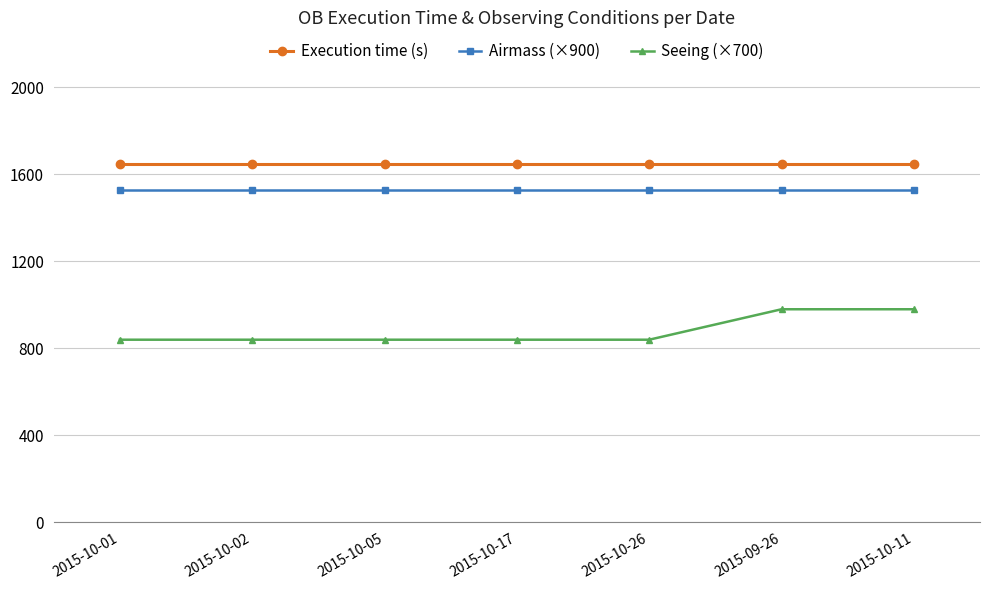

Reading left to right, what are all the values shown in this chart?

Execution time (s): 1649.0	1649.0	1649.0	1649.0	1649.0	1649.0	1649.0
Airmass (×900): 1530.0	1530.0	1530.0	1530.0	1530.0	1530.0	1530.0
Seeing (×700): 840.0	840.0	840.0	840.0	840.0	980.0	980.0